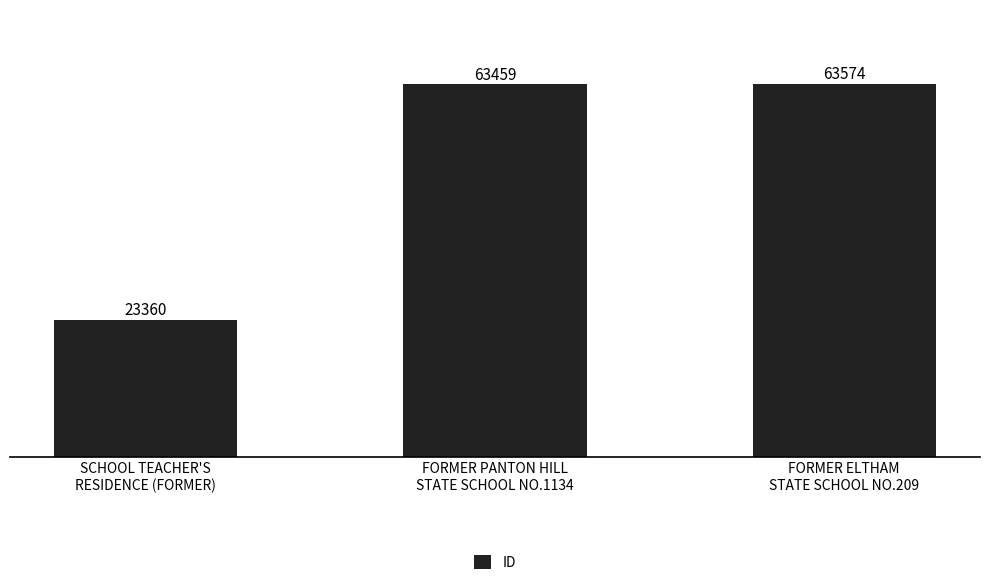

Reading left to right, list all the values displayed in this chart.

23360	63459	63574